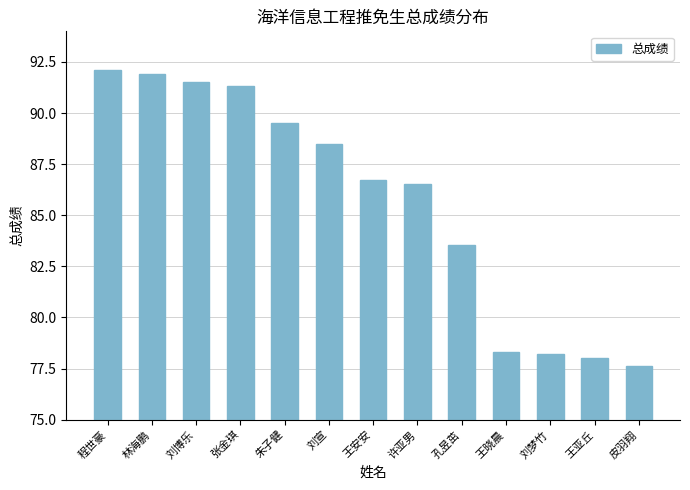

What is the difference between the values at 王晓晨 and 张金琪?

13.0